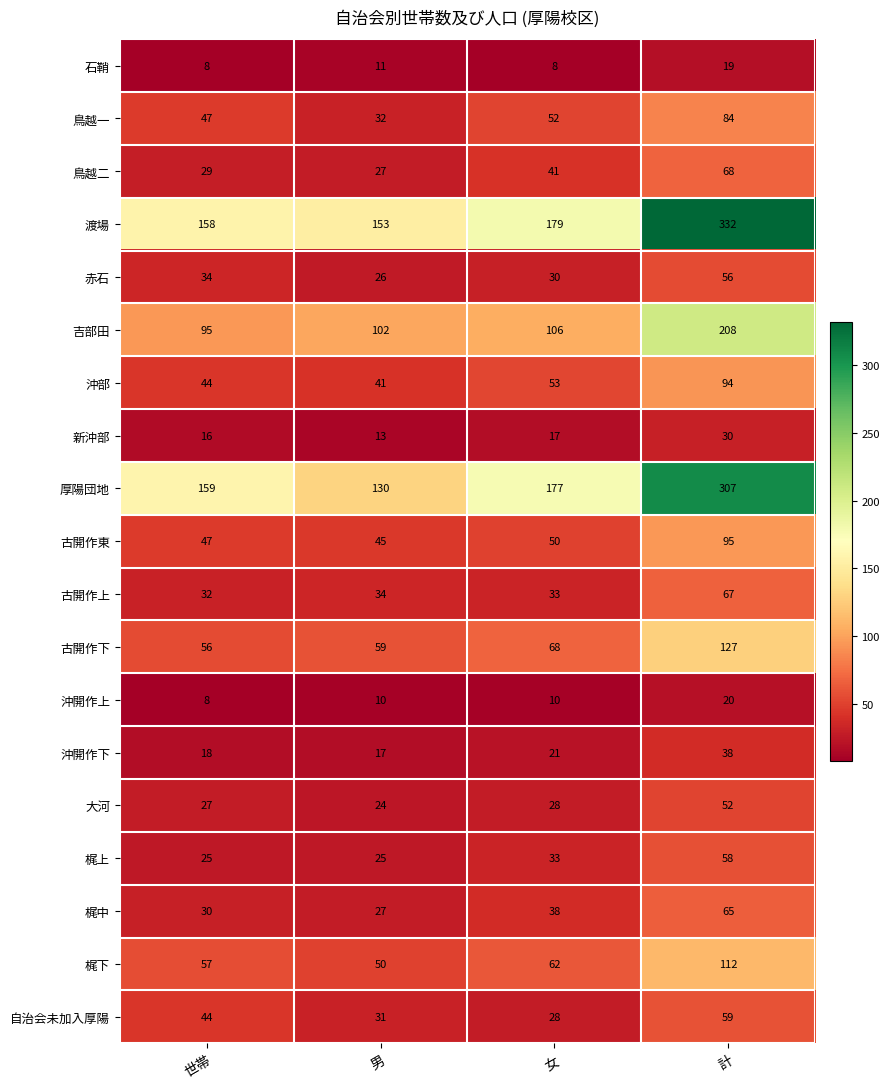

What is the total value across all series at 計?

1891